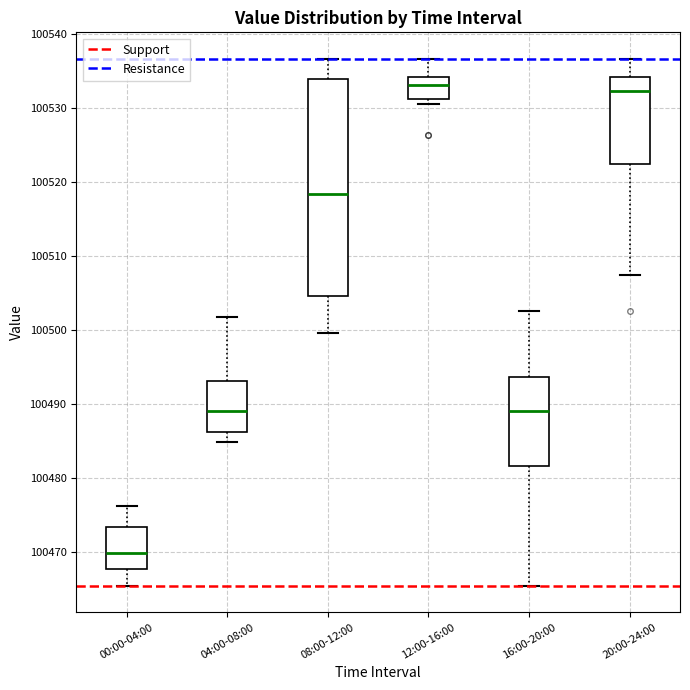

Which box is the tallest, from its lower edge to its upper edge?

08:00-12:00